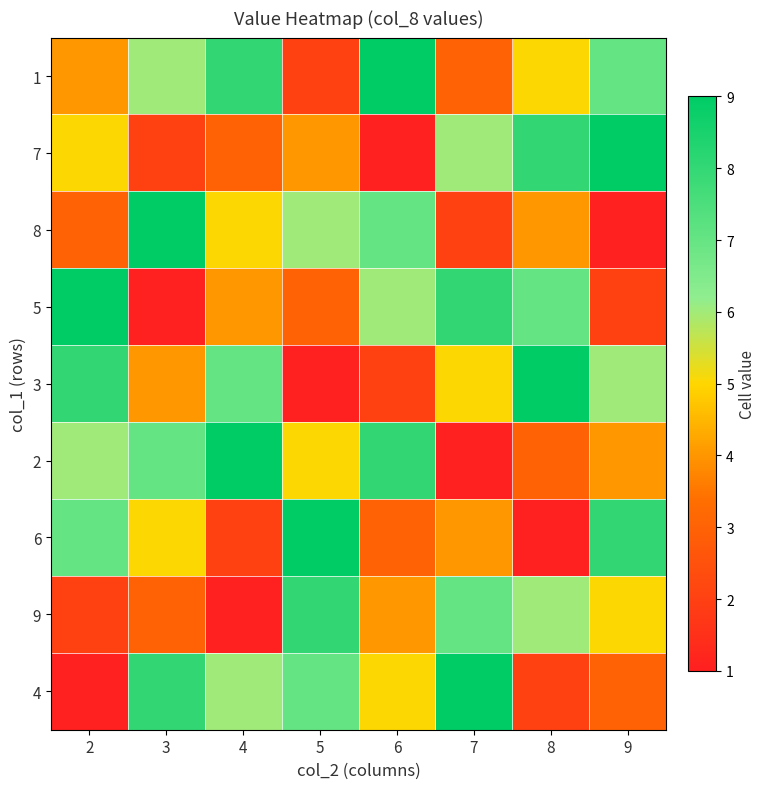

At how many categories does at least one series exceed 7?

8